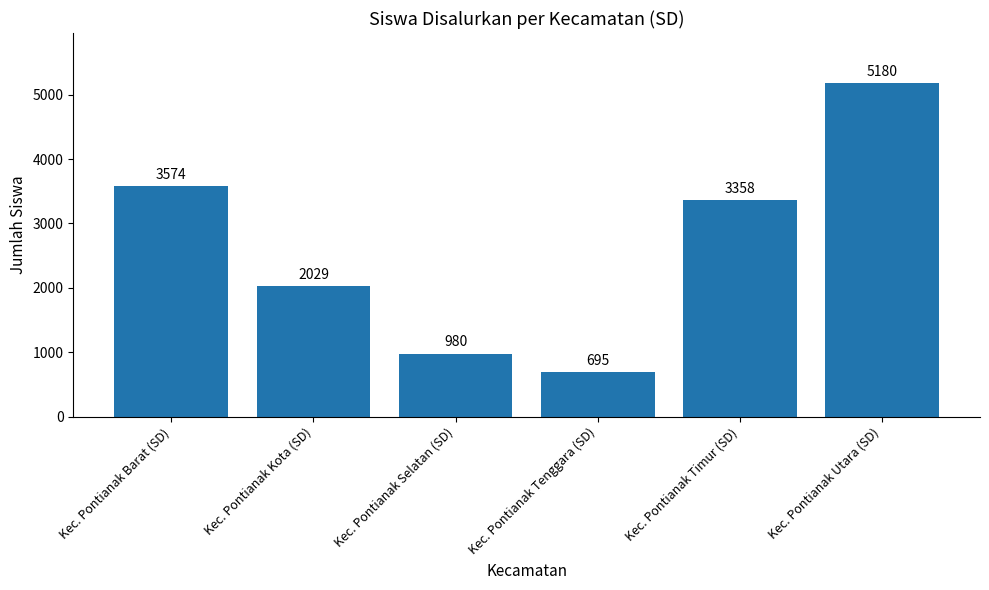

Count the number of categories in the chart.

6